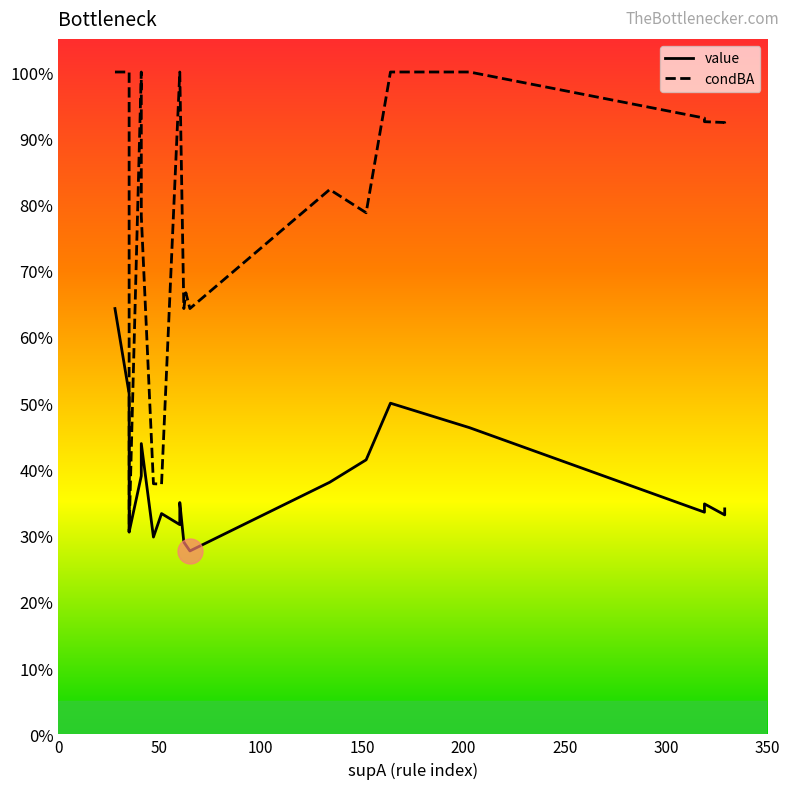

Reading left to right, list all the values displayed in this chart.

value: 0.6	0.5	0.3	0.4	0.4	0.3	0.3	0.3	0.3	0.3	0.3	0.3	0.4	0.4	0.5	0.5	0.3	0.3	0.3	0.3
condBA: 1.0	1.0	0.3	1.0	0.8	0.4	0.4	1.0	1.0	0.6	0.7	0.6	0.8	0.8	1.0	1.0	0.9	0.9	0.9	0.9